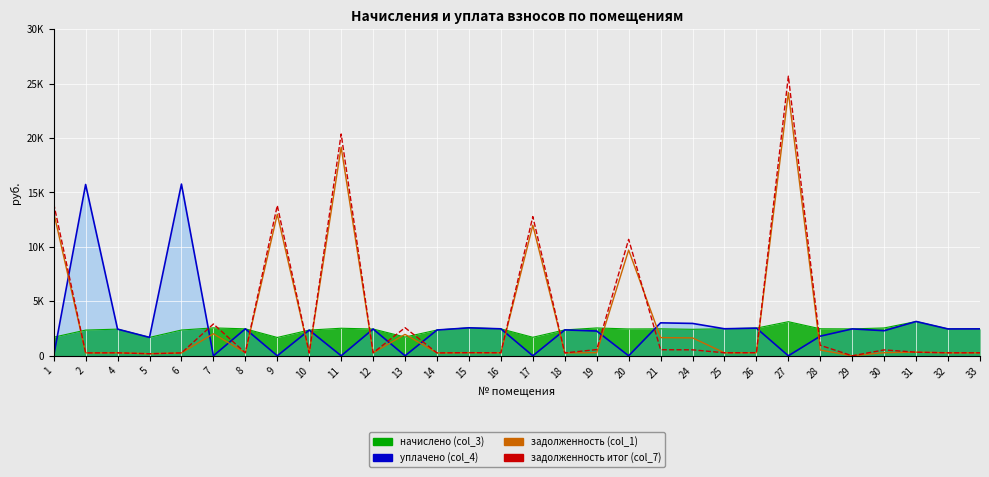

Read the задолженность (col_1) value at 1.

13166.0